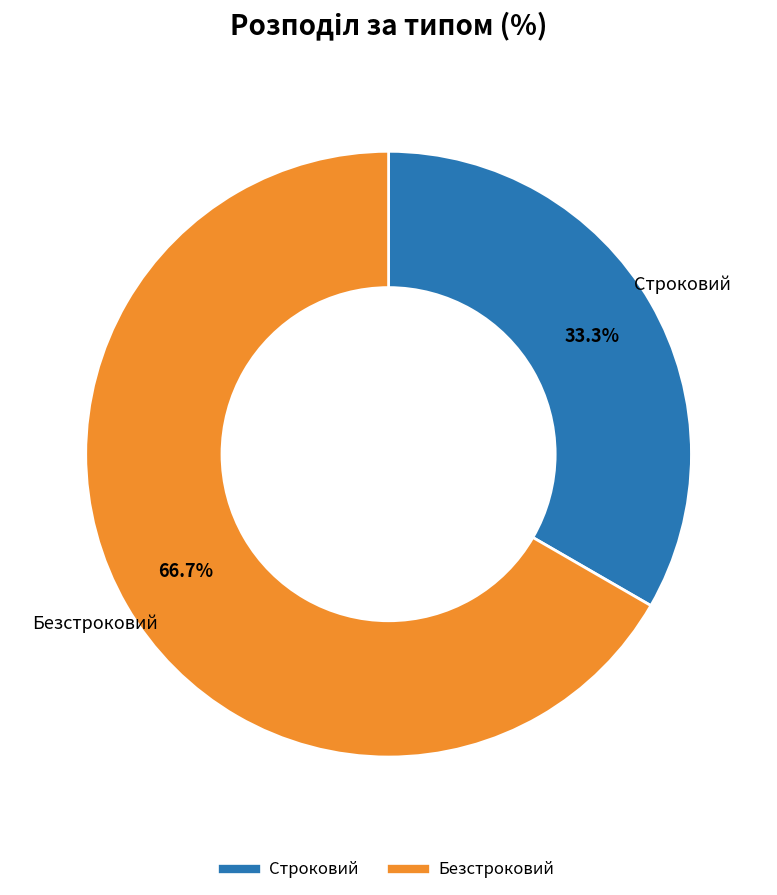

True or false: Безстроковий accounts for 67% of the total.

True